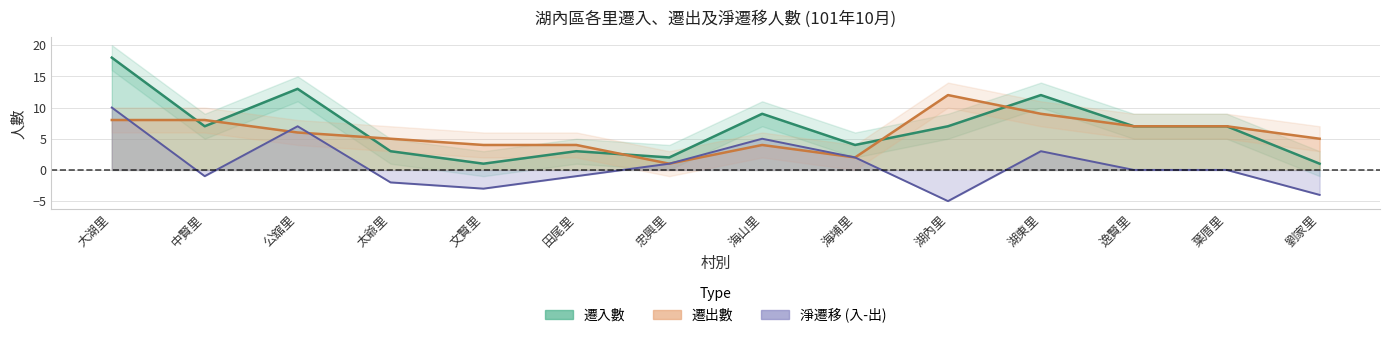

What is the highest value of the 遷入數 series?

18